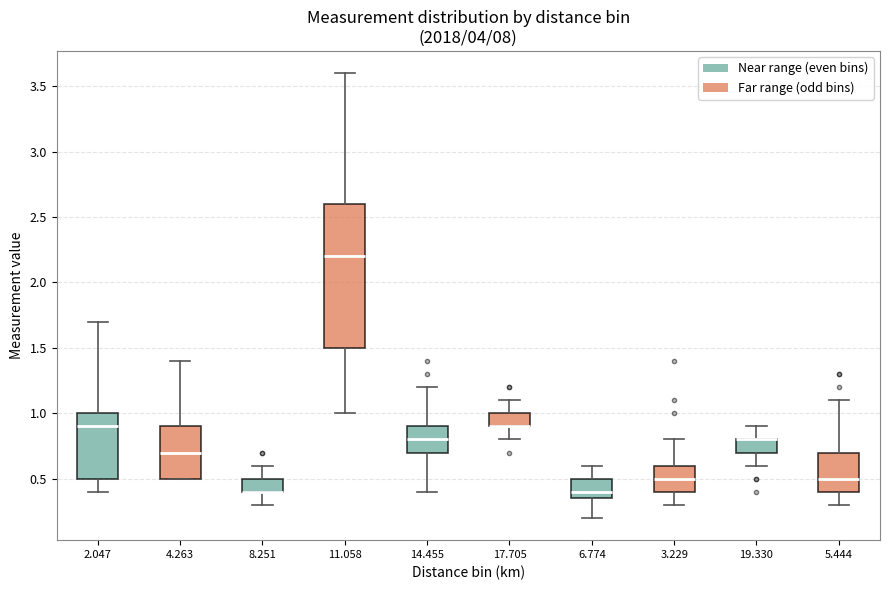

Comparing the boxes themselves (not the whiskers), which one is the tallest?

11.058